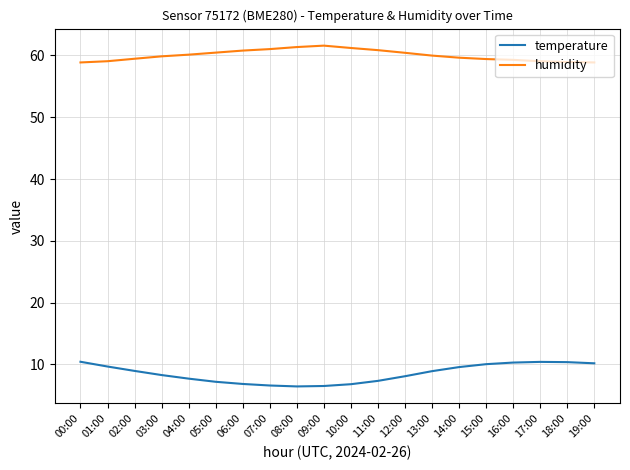

Does the chart display data point markers on the line(s)?

No